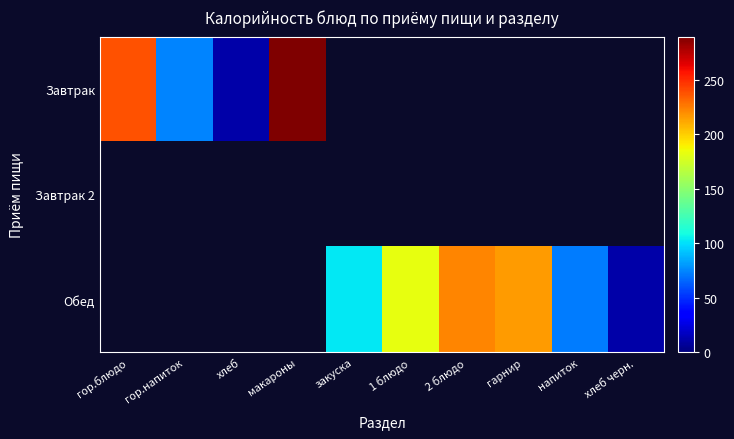

List the series in order of their overall mean, lowest first.

Завтрак, Завтрак 2, Обед